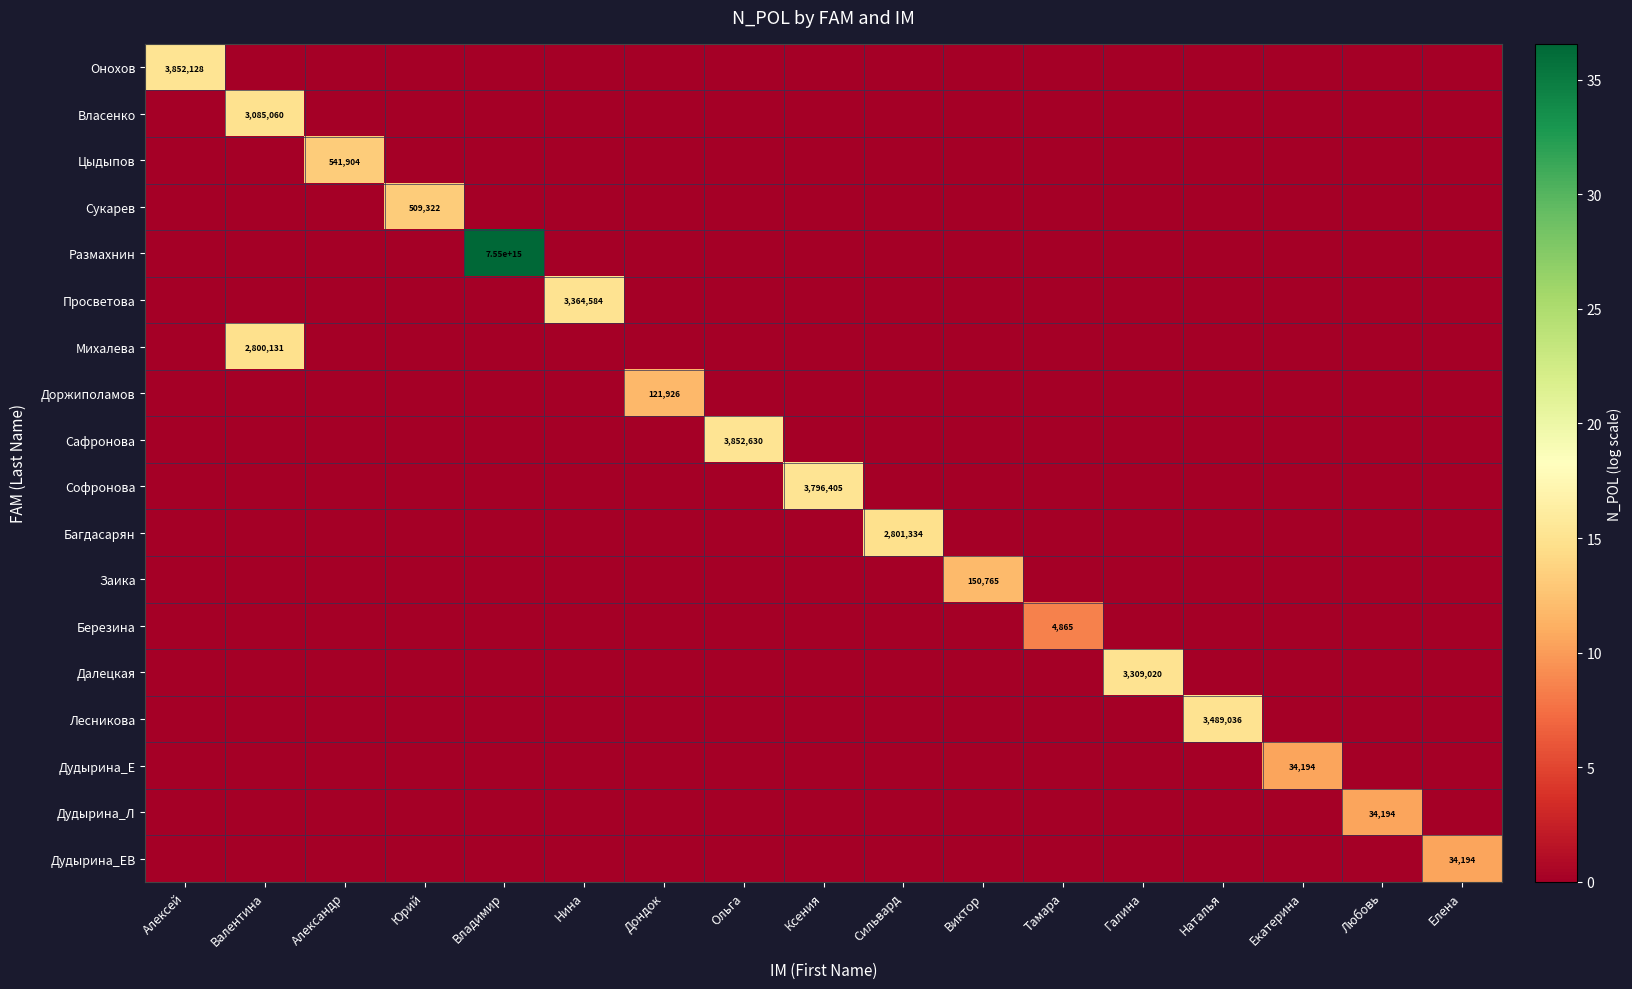

How many distinct data groups are displayed?

18